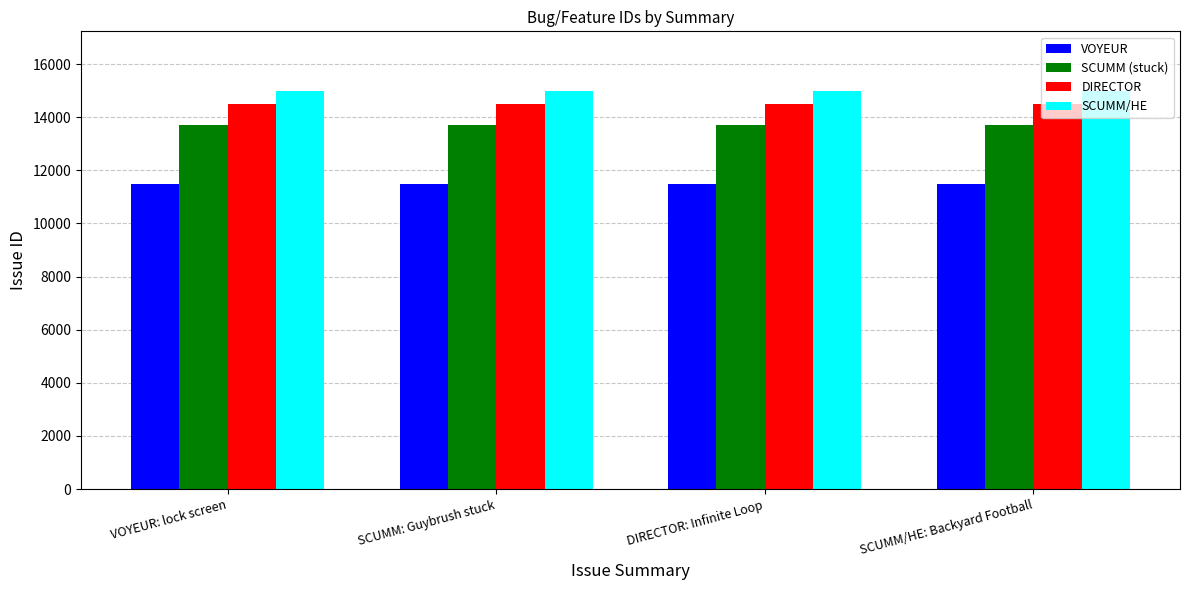

At how many categories does at least one series exceed 14574?

4